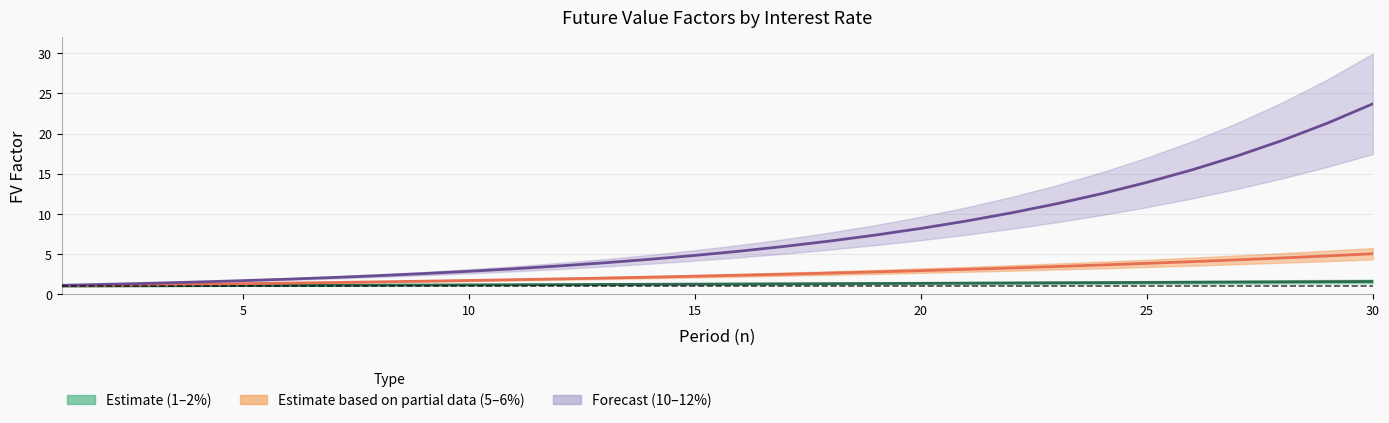

The 0.05 series shows 2.8 at 10. True or false?

True